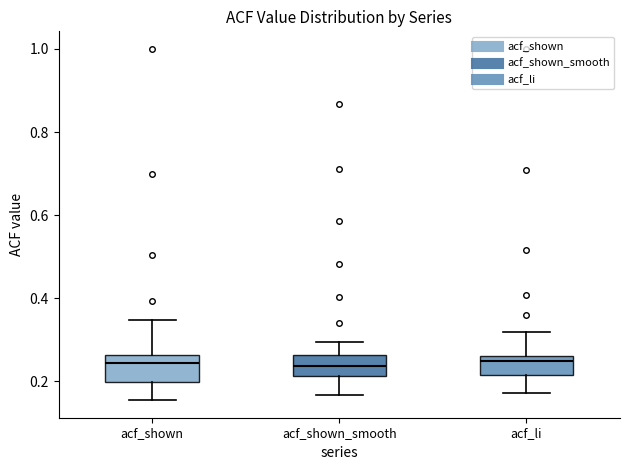

Where is the upper edge of the box for acf_li on the y-axis? The values are not printed on the chart, so give them approximately, as read against the axis.

0.26